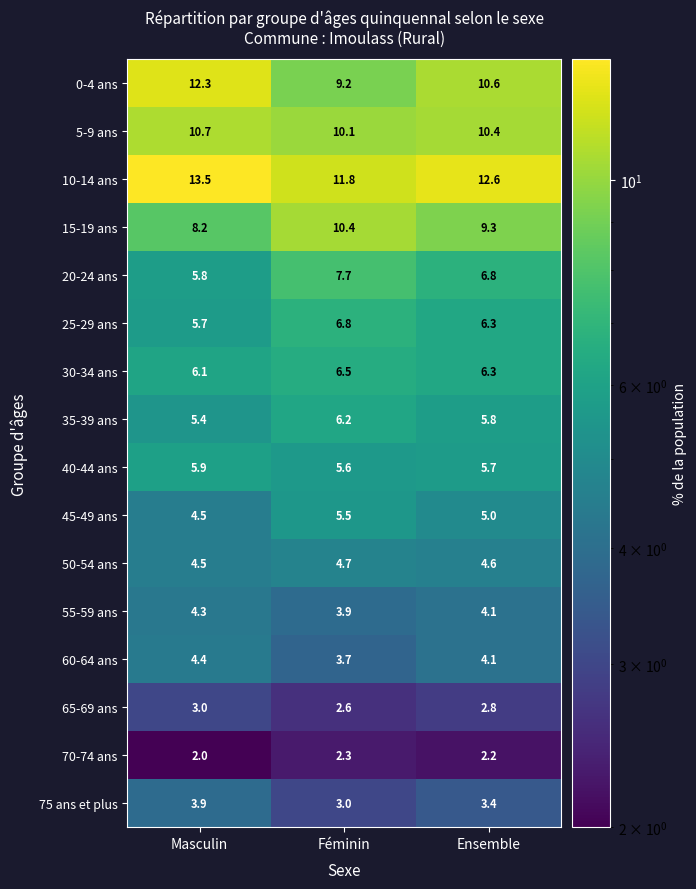

What is the minimum value for 75 ans et plus?

3.0